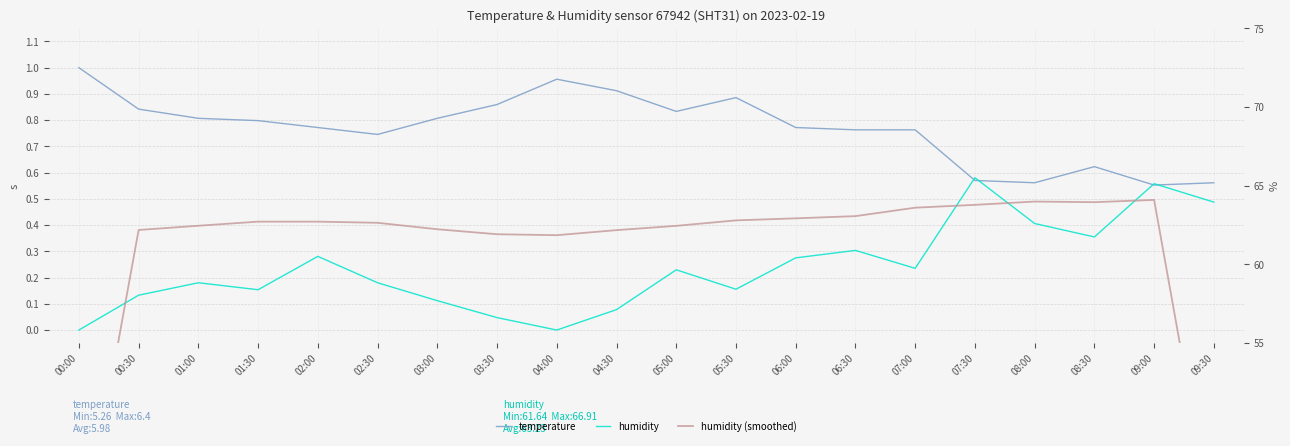

Reading left to right, extract all data points from this chart.

temperature: 1.0	0.8	0.8	0.8	0.8	0.7	0.8	0.9	1.0	0.9	0.8	0.9	0.8	0.8	0.8	0.6	0.6	0.6	0.6	0.6
humidity: 0.0	0.1	0.2	0.2	0.3	0.2	0.1	0.0	0.0	0.1	0.2	0.2	0.3	0.3	0.2	0.6	0.4	0.4	0.6	0.5
humidity (raw): 41.3	62.2	62.5	62.7	62.7	62.6	62.2	61.9	61.9	62.2	62.5	62.8	62.9	63.1	63.6	63.8	64.0	64.0	64.1	42.9